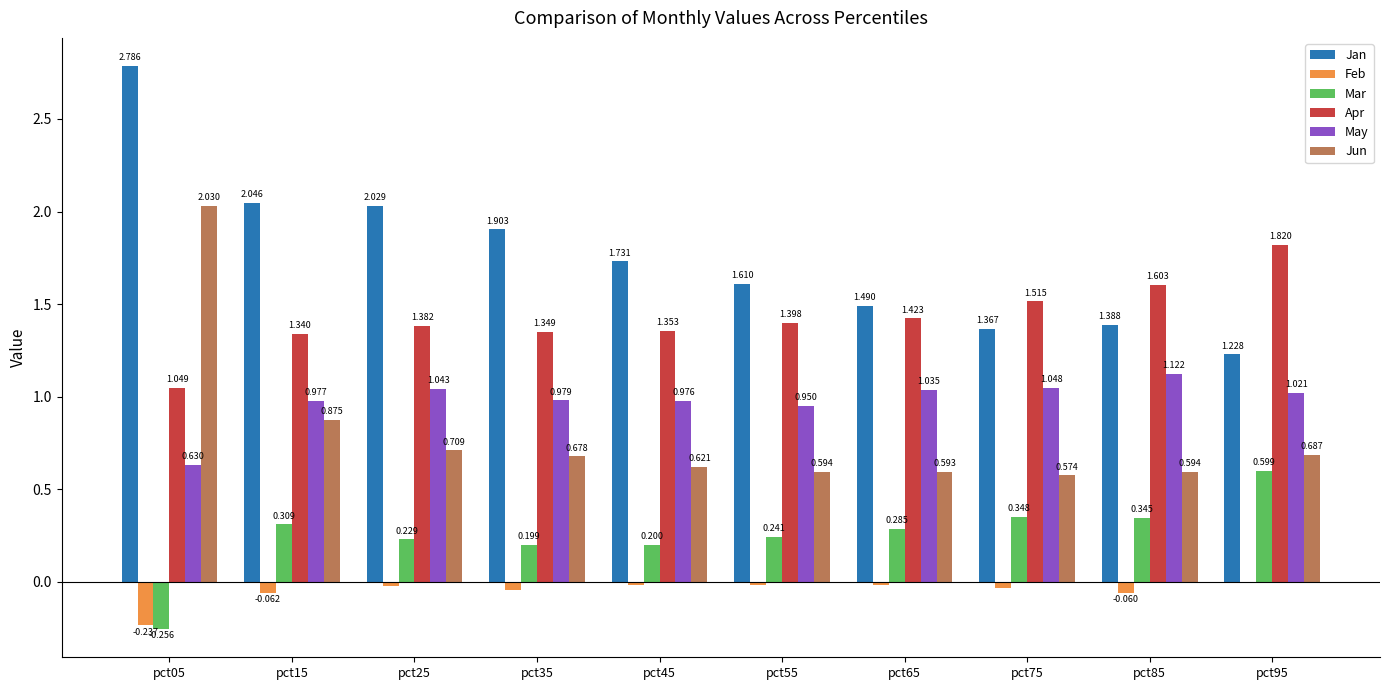

The Jan series shows 3.0 at pct35. True or false?

False